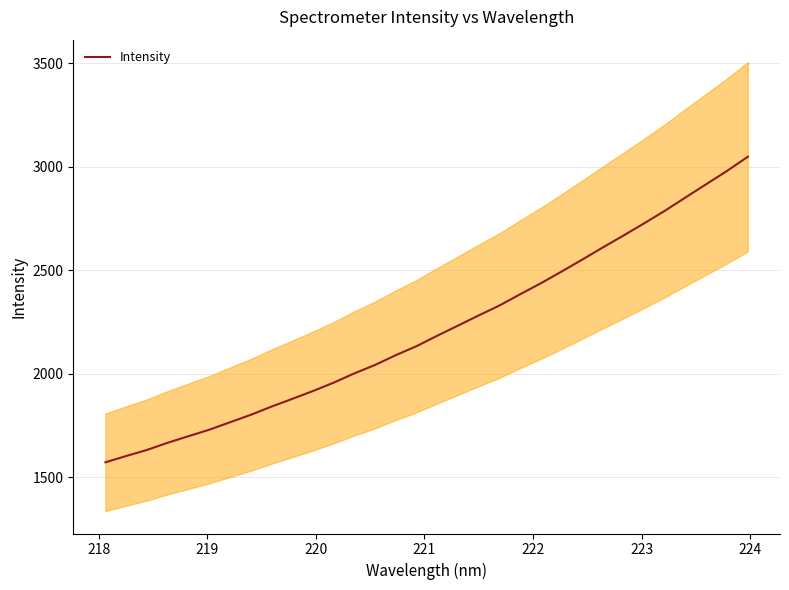

True or false: the data has more than 1 interior local peaks.

False